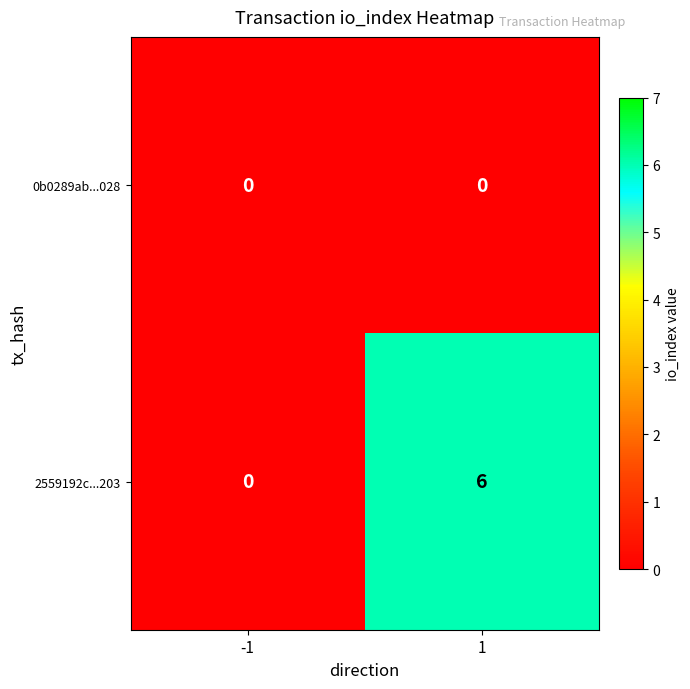

Which series has the widest spread of values?

2559192c...203